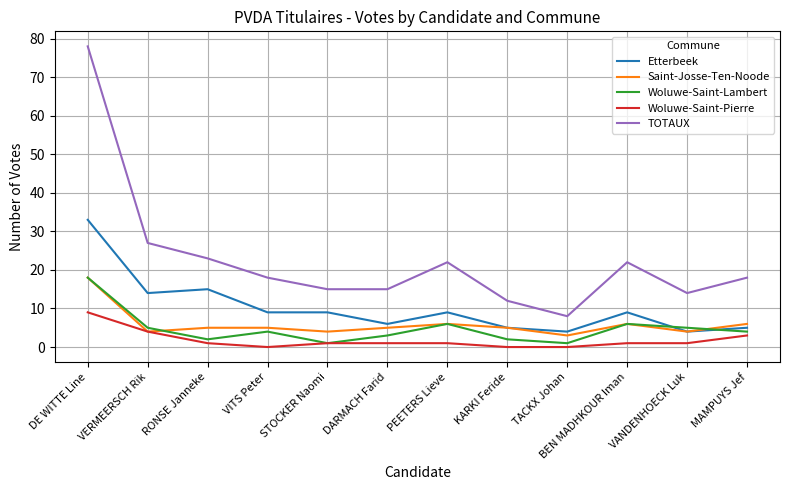

Reading left to right, list all the values displayed in this chart.

Etterbeek: 33	14	15	9	9	6	9	5	4	9	4	5
Saint-Josse-Ten-Noode: 18	4	5	5	4	5	6	5	3	6	4	6
Woluwe-Saint-Lambert: 18	5	2	4	1	3	6	2	1	6	5	4
Woluwe-Saint-Pierre: 9	4	1	0	1	1	1	0	0	1	1	3
TOTAUX: 78	27	23	18	15	15	22	12	8	22	14	18